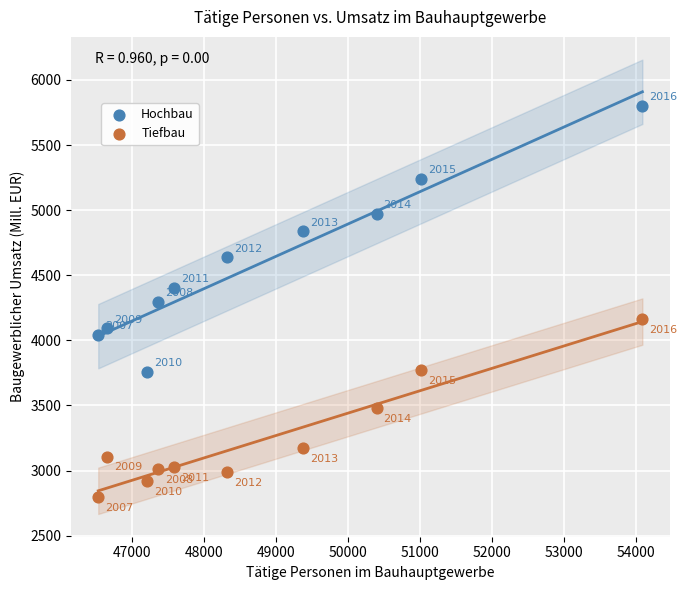

What are all the series names shown in the legend?

Hochbau, Tiefbau